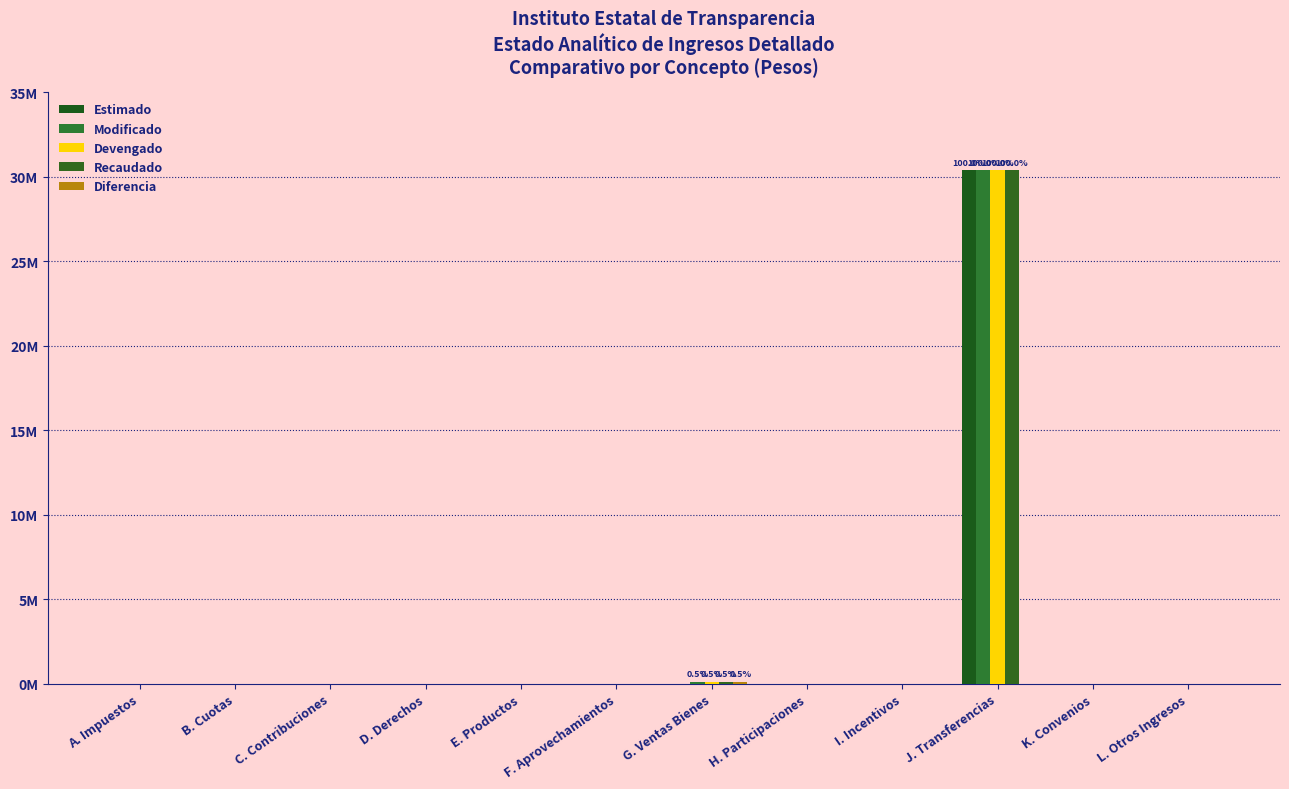

Reading right to left, extract all data points from this chart.

Estimado: L. Otros Ingresos=0.0	K. Convenios=0.0	J. Transferencias=30378400.0	I. Incentivos=0.0	H. Participaciones=0.0	G. Ventas Bienes=0.0	F. Aprovechamientos=0.0	E. Productos=0.0	D. Derechos=0.0	C. Contribuciones=0.0	B. Cuotas=0.0	A. Impuestos=0.0
Modificado: L. Otros Ingresos=0.0	K. Convenios=0.0	J. Transferencias=30378400.0	I. Incentivos=0.0	H. Participaciones=0.0	G. Ventas Bienes=138089.2	F. Aprovechamientos=0.0	E. Productos=0.0	D. Derechos=0.0	C. Contribuciones=0.0	B. Cuotas=0.0	A. Impuestos=0.0
Devengado: L. Otros Ingresos=0.0	K. Convenios=0.0	J. Transferencias=30378400.0	I. Incentivos=0.0	H. Participaciones=0.0	G. Ventas Bienes=138089.2	F. Aprovechamientos=0.0	E. Productos=0.0	D. Derechos=0.0	C. Contribuciones=0.0	B. Cuotas=0.0	A. Impuestos=0.0
Recaudado: L. Otros Ingresos=0.0	K. Convenios=0.0	J. Transferencias=30378400.0	I. Incentivos=0.0	H. Participaciones=0.0	G. Ventas Bienes=138089.2	F. Aprovechamientos=0.0	E. Productos=0.0	D. Derechos=0.0	C. Contribuciones=0.0	B. Cuotas=0.0	A. Impuestos=0.0
Diferencia: L. Otros Ingresos=0.0	K. Convenios=0.0	J. Transferencias=0.0	I. Incentivos=0.0	H. Participaciones=0.0	G. Ventas Bienes=138089.2	F. Aprovechamientos=0.0	E. Productos=0.0	D. Derechos=0.0	C. Contribuciones=0.0	B. Cuotas=0.0	A. Impuestos=0.0